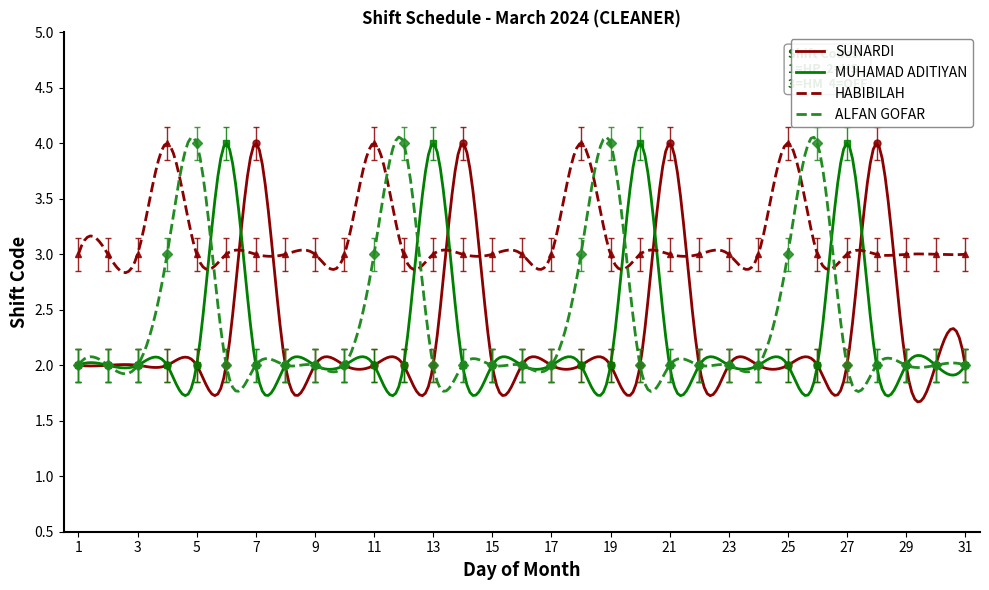

Where is HABIBILAH nearest to the value 3?

1